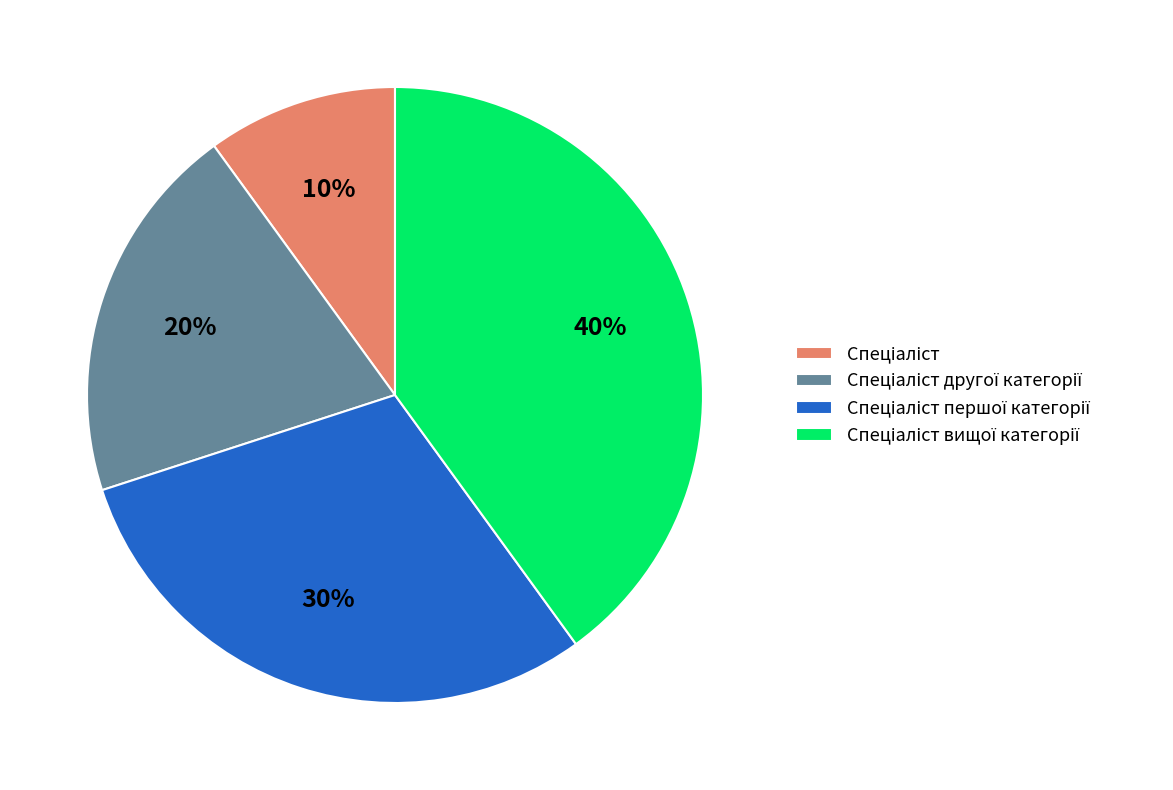

Is there a majority slice in this chart?

No